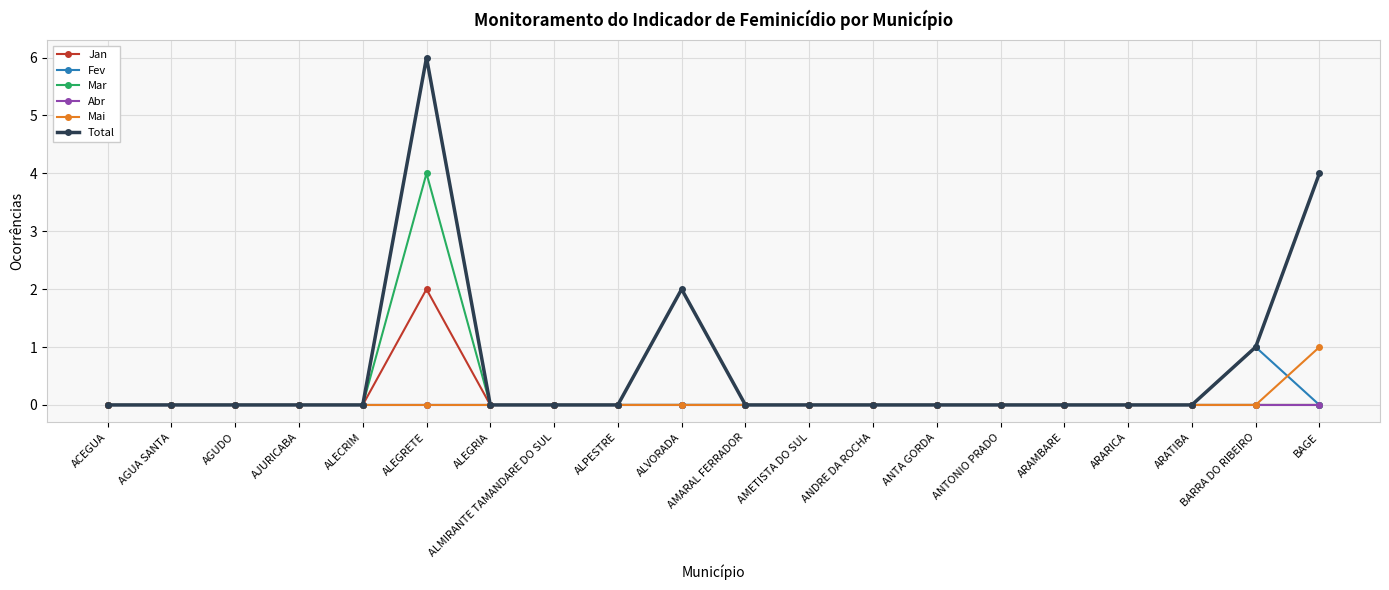

Reading left to right, extract all data points from this chart.

Jan: 0	0	0	0	0	2	0	0	0	0	0	0	0	0	0	0	0	0	0	0
Fev: 0	0	0	0	0	0	0	0	0	0	0	0	0	0	0	0	0	0	1	0
Mar: 0	0	0	0	0	4	0	0	0	0	0	0	0	0	0	0	0	0	0	0
Abr: 0	0	0	0	0	0	0	0	0	0	0	0	0	0	0	0	0	0	0	0
Mai: 0	0	0	0	0	0	0	0	0	0	0	0	0	0	0	0	0	0	0	1
Total: 0	0	0	0	0	6	0	0	0	2	0	0	0	0	0	0	0	0	1	4